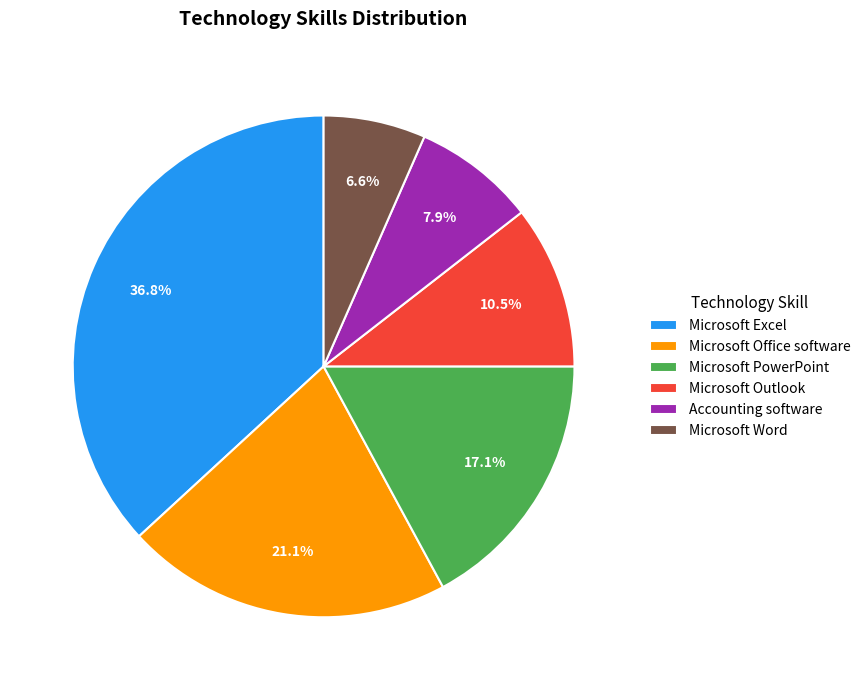

What percentage is the Microsoft Excel slice, to the nearest percent?

37%